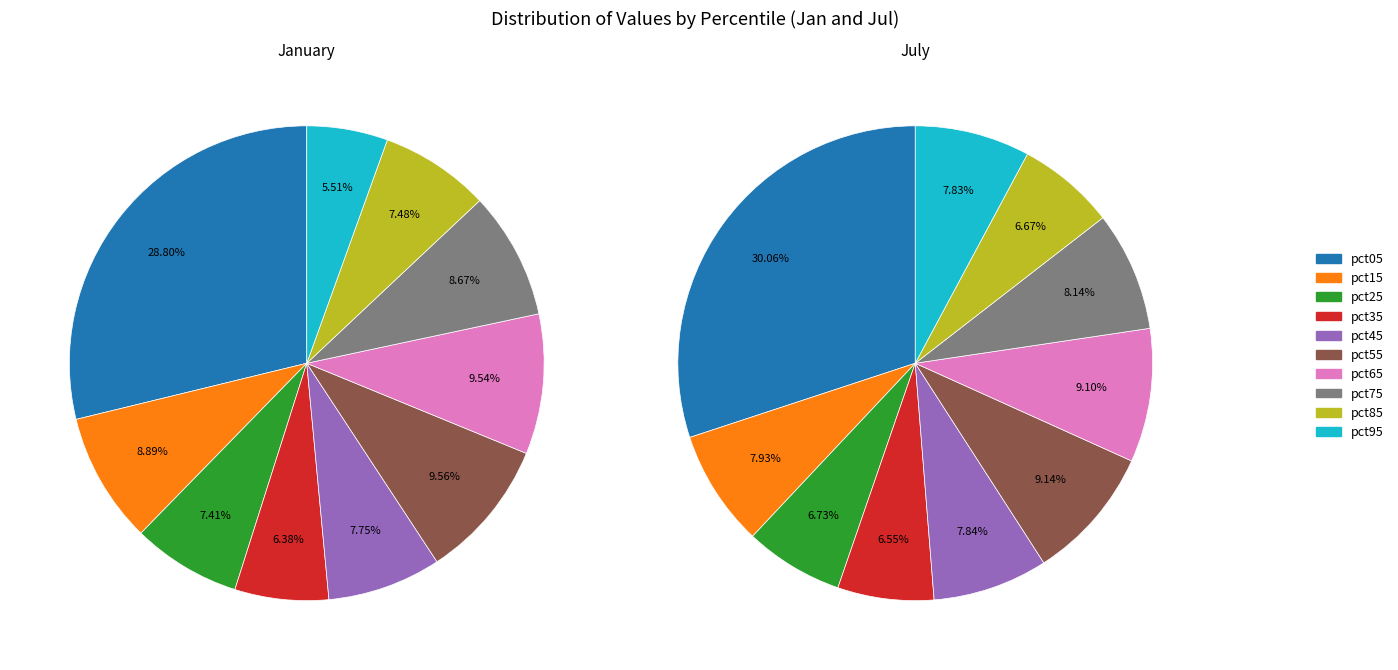

Which has a higher value, pct85 or pct45?

pct45